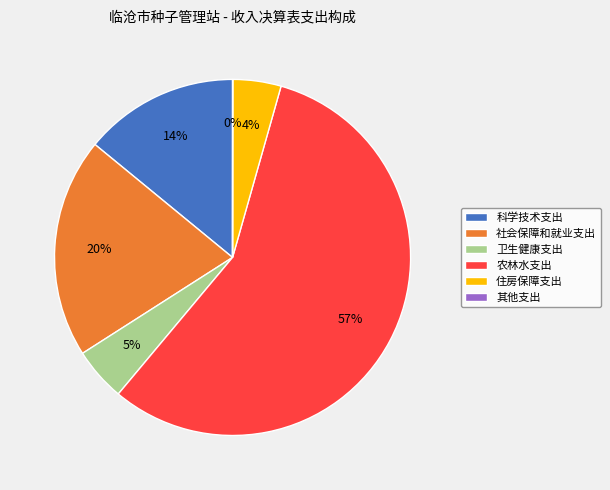

Is there a majority slice in this chart?

Yes